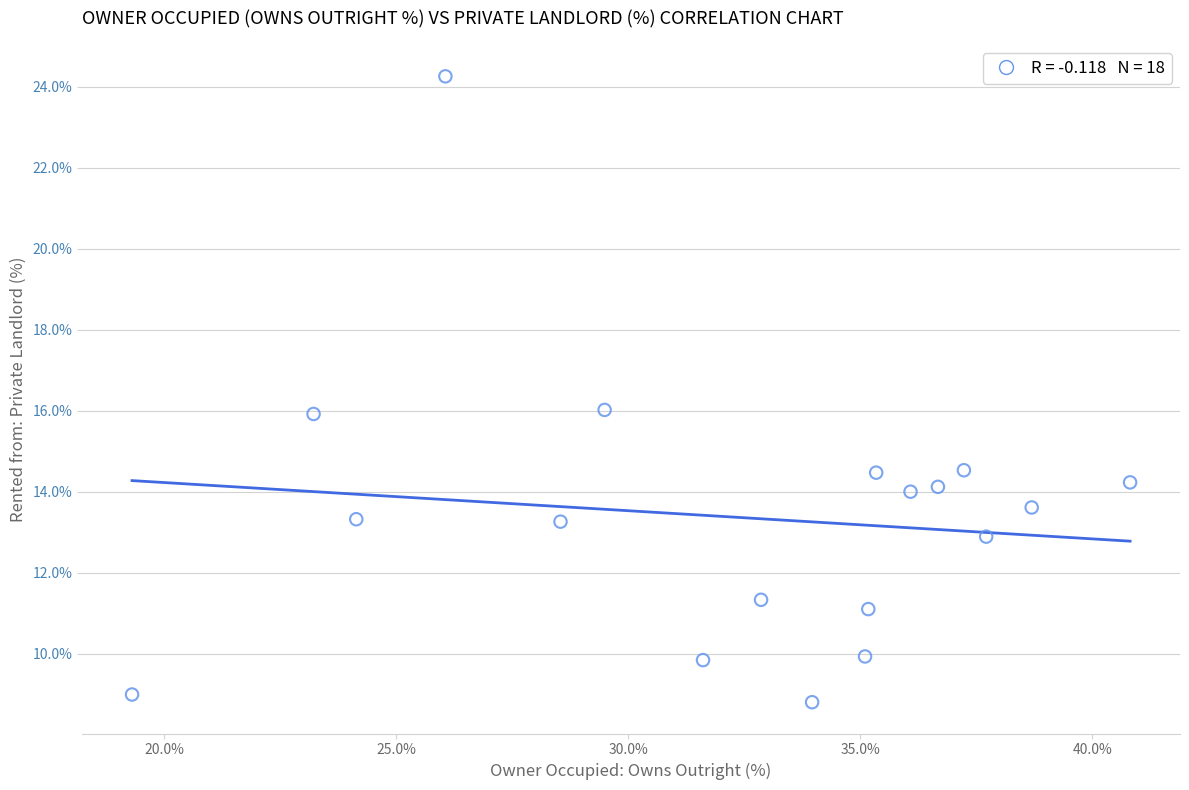

What is the range of X values (max minus min)?

21.5